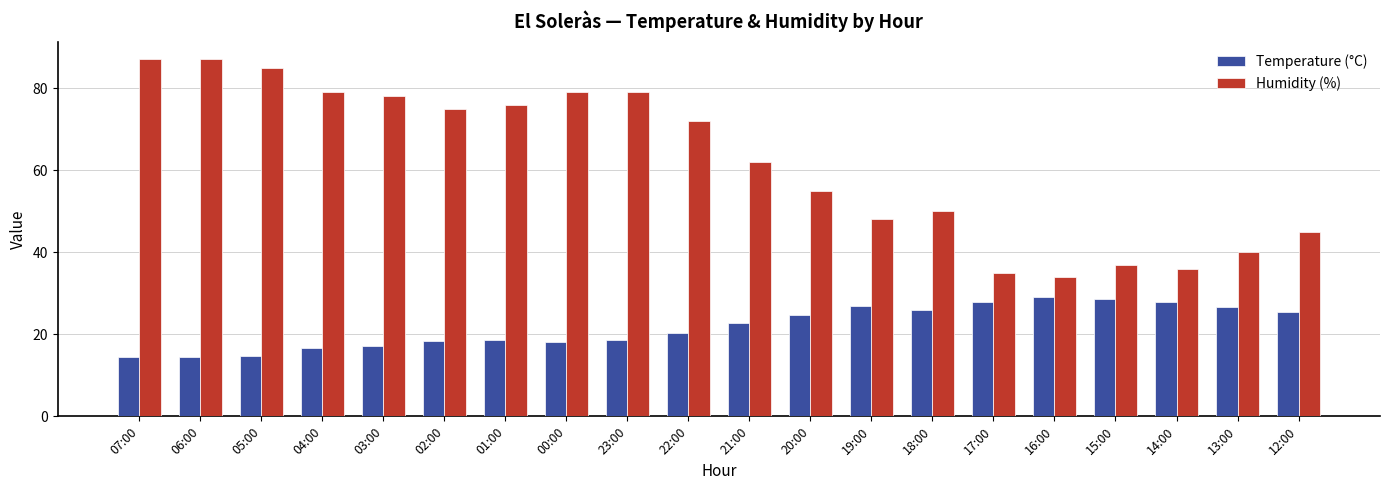

Which series has the largest total across all categories?

Humidity (%)